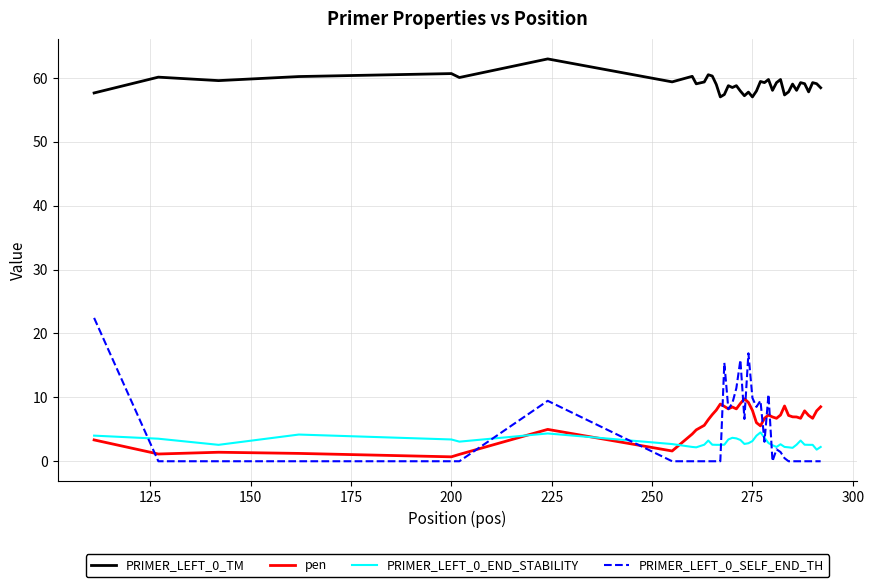

Which series has the largest total across all categories?

PRIMER_LEFT_0_TM